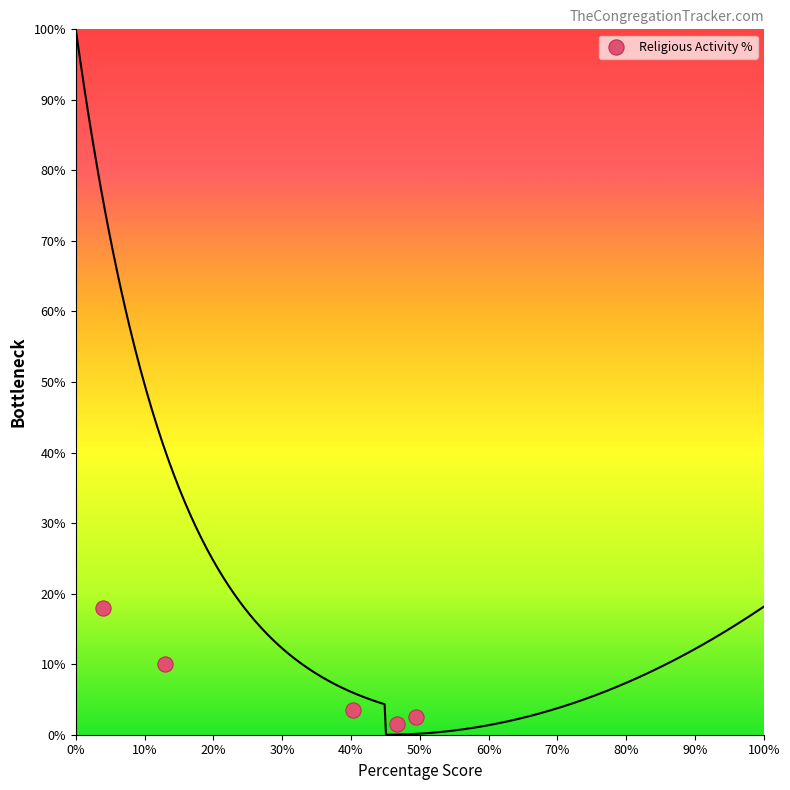

What is the average X value?

30.7